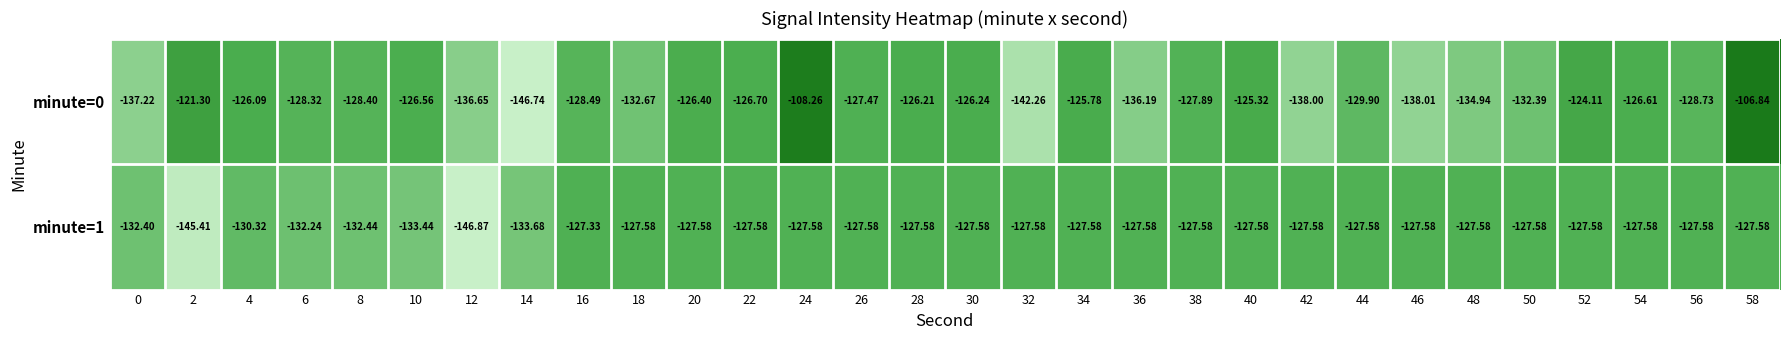

Is the value of minute=1 at 0 greater than the value of minute=0 at 4?

No